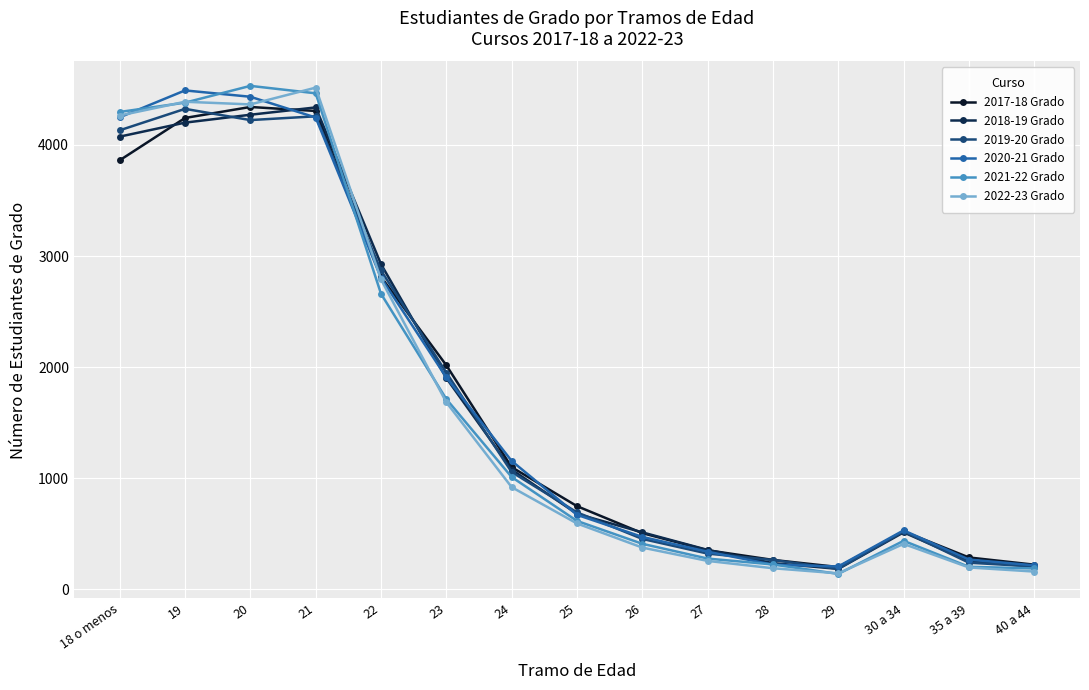

What is the label of the 9th point from the right?

24